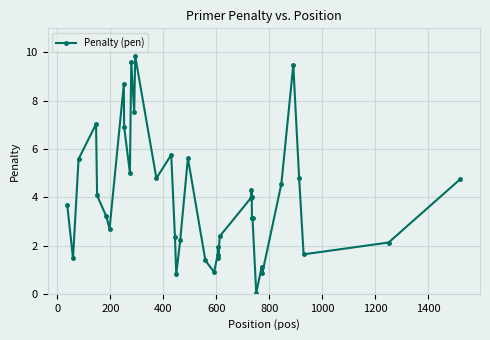

What is the value of the 24th point from the left?

1.5